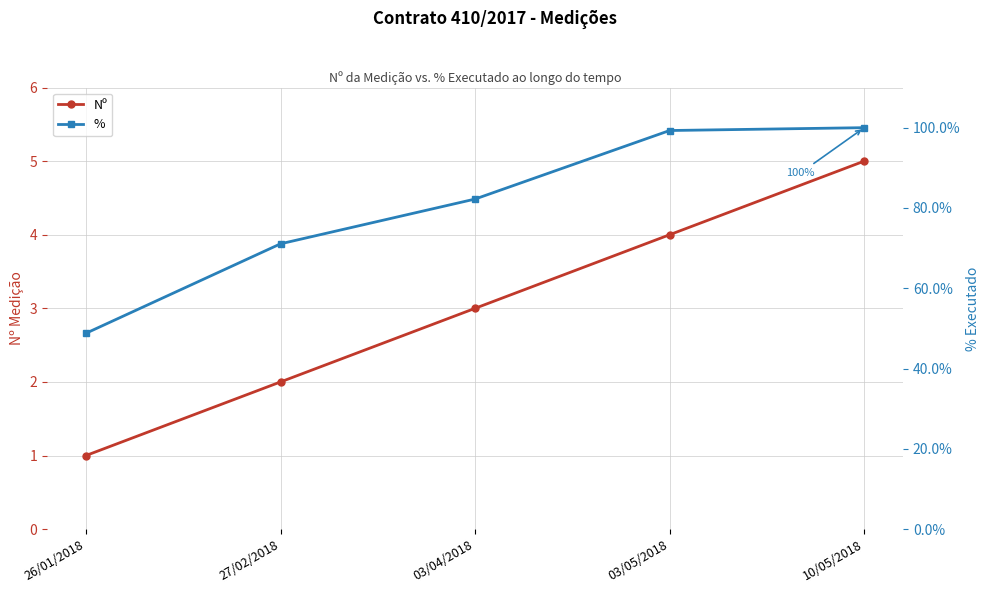

Between 26/01/2018 and 03/05/2018, which is larger?

03/05/2018